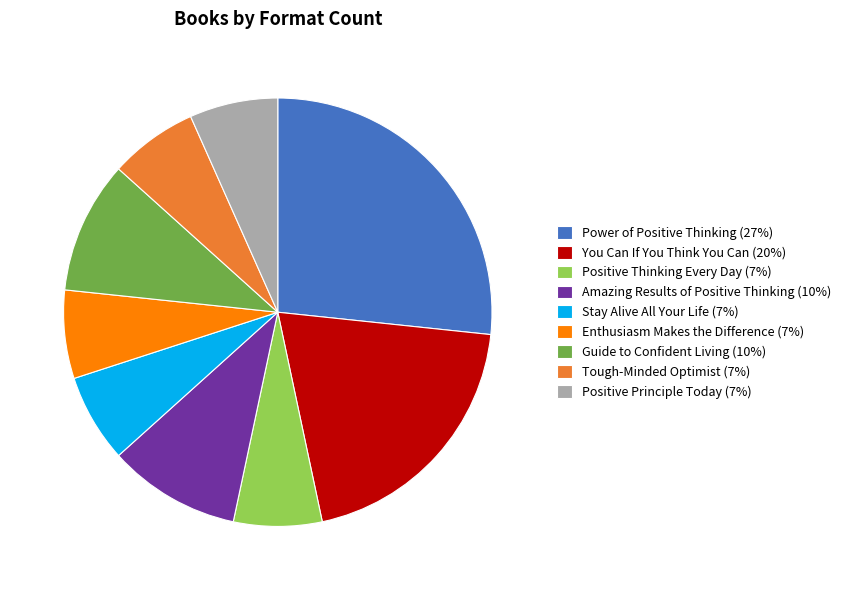

How many slices are in this pie chart?

9